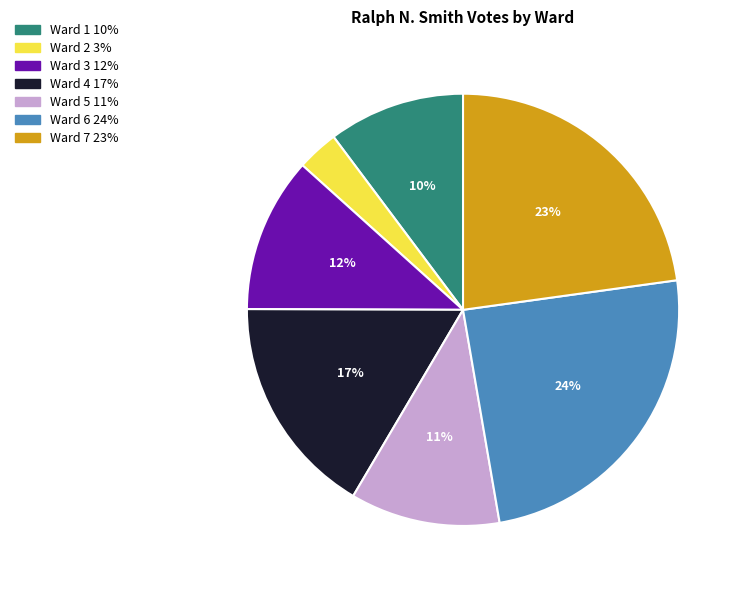

Is it true that Ward 5 is 21% of the pie?

False